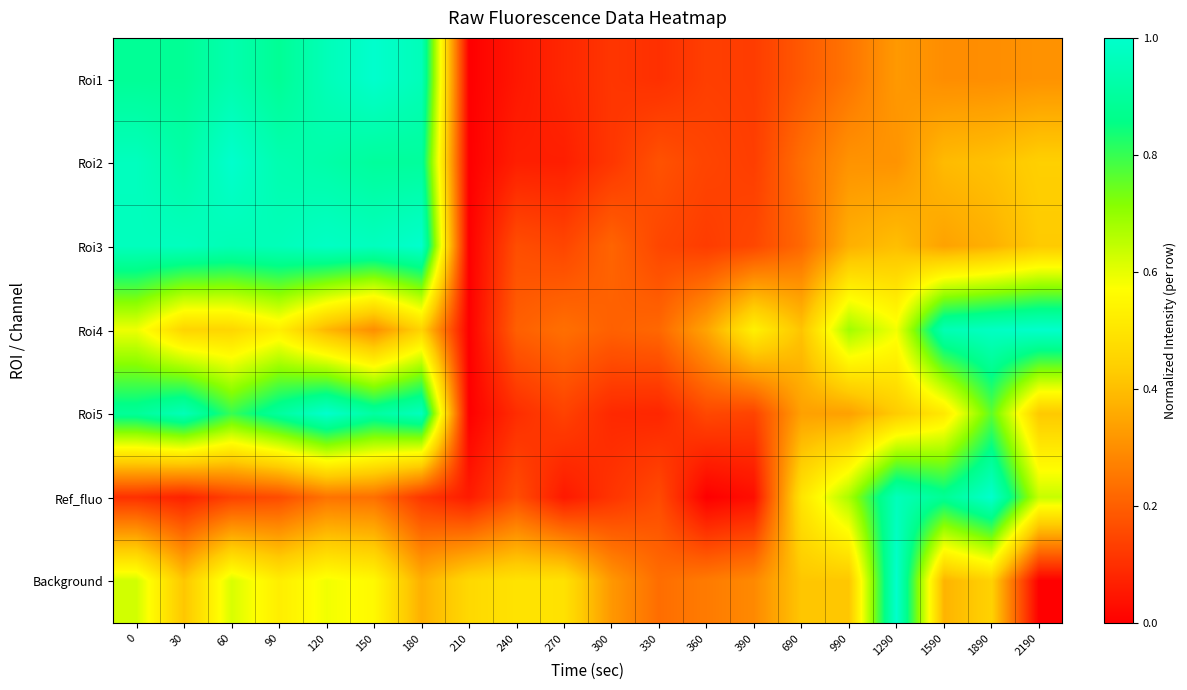

Which label corresponds to the smallest value in the chart?

210